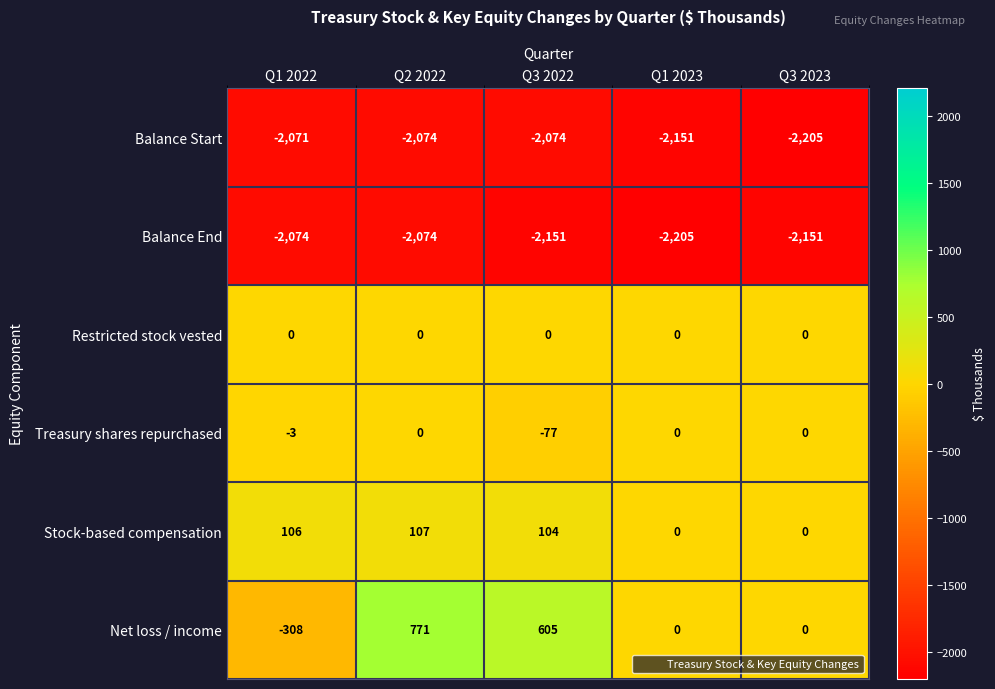

Is the value of Treasury shares repurchased at Q2 2022 greater than the value of Stock-based compensation at Q2 2022?

No